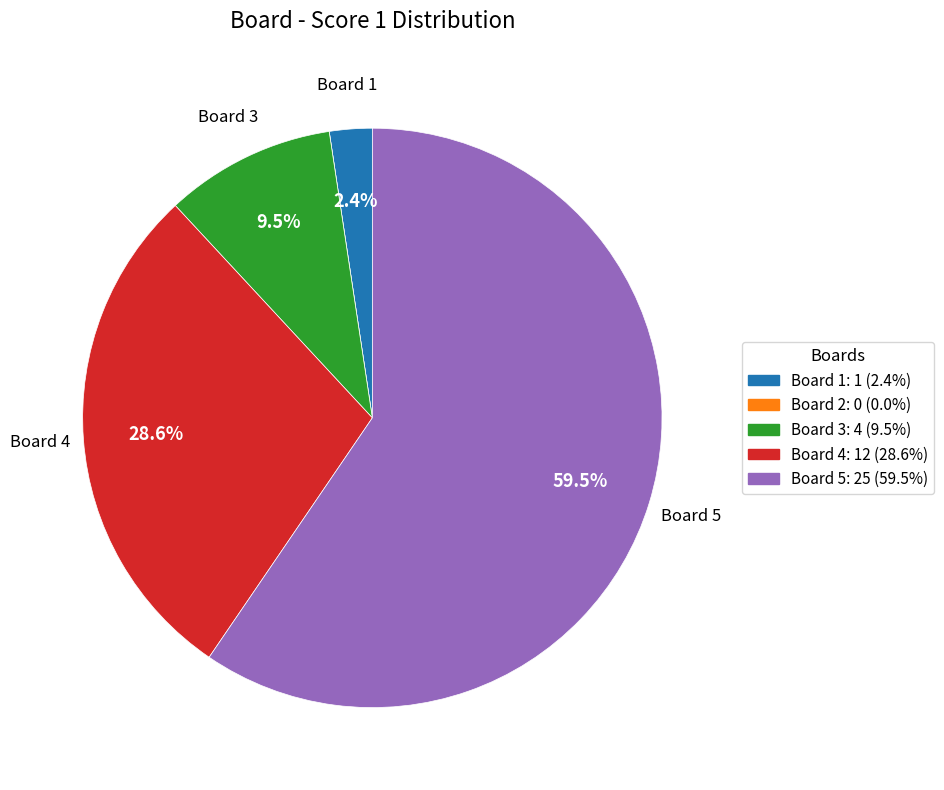

Is there any slice that represents more than half of the pie?

Yes